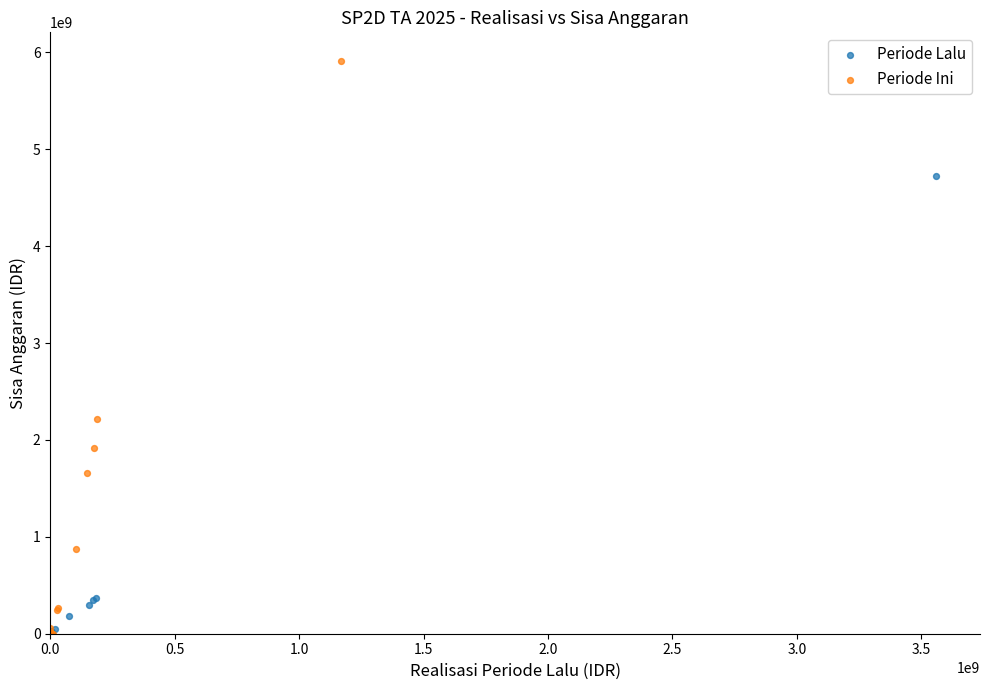

What are all the series names shown in the legend?

Periode Lalu, Periode Ini